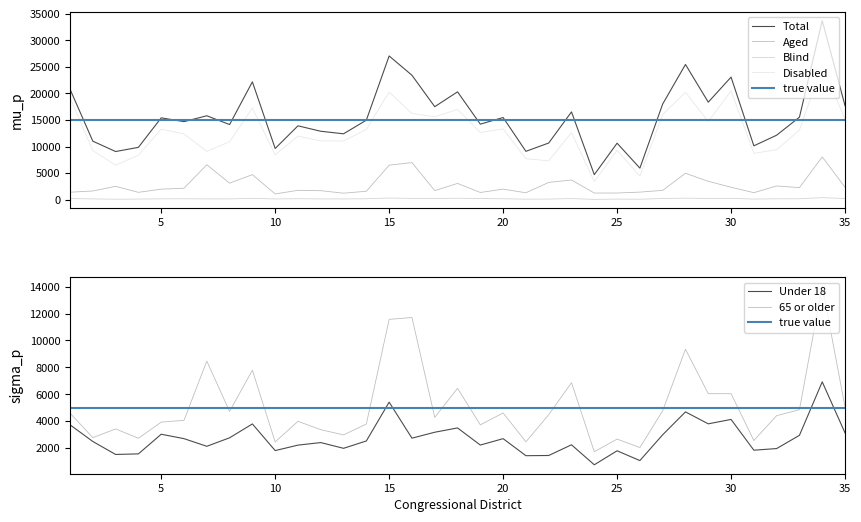

Is the value of Disabled at 30 greater than the value of 65 or older at 4?

Yes